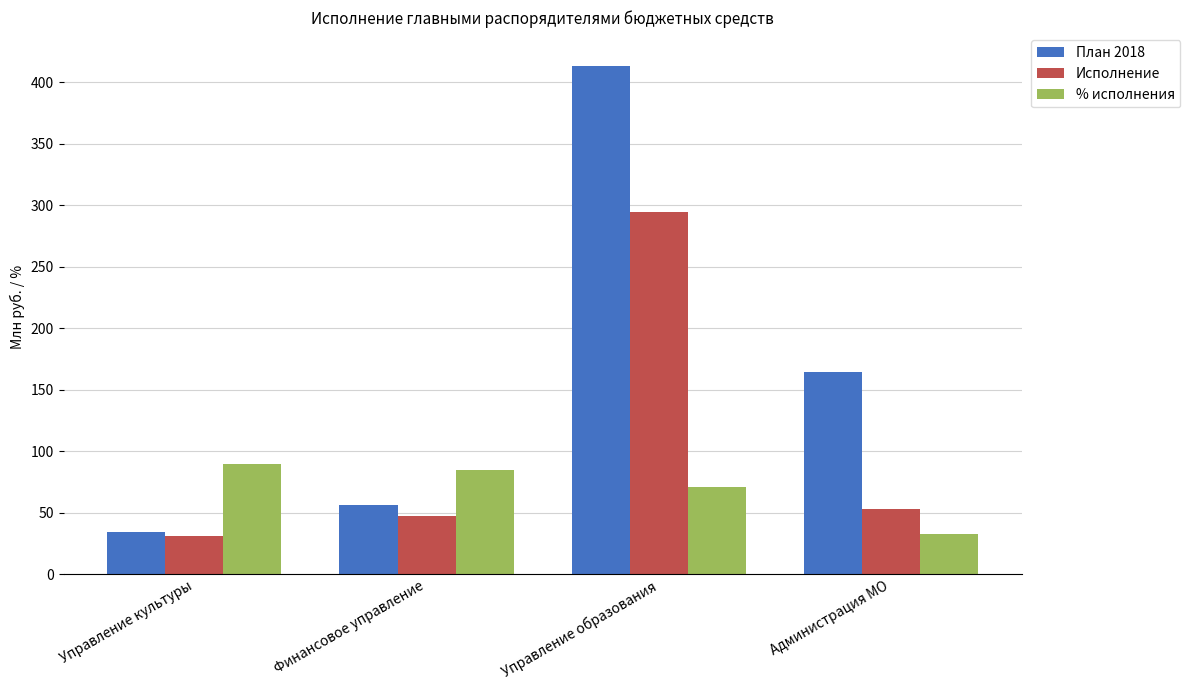

Read the План 2018 value at Финансовое управление.

55.8